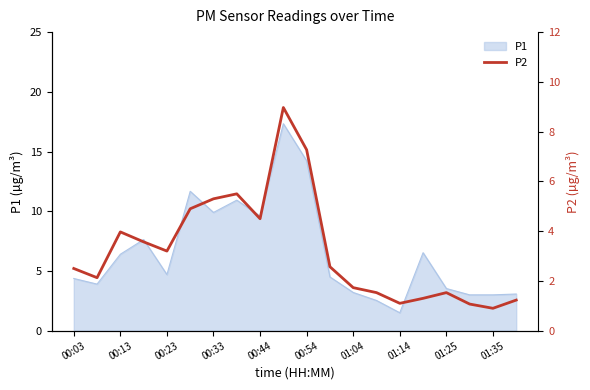

True or false: P1 has a value of 14.2 at 00:54.

True